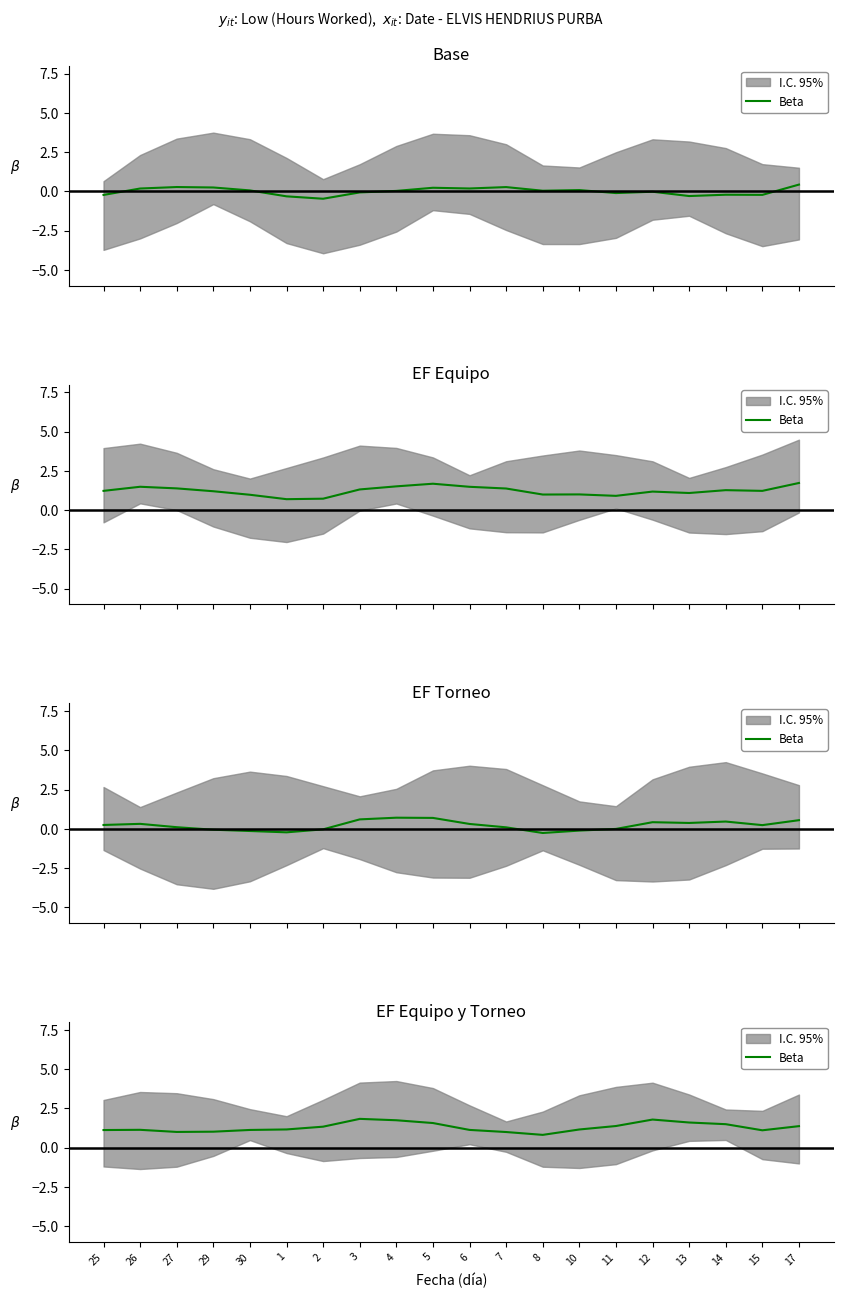

How many values are below 1?

3